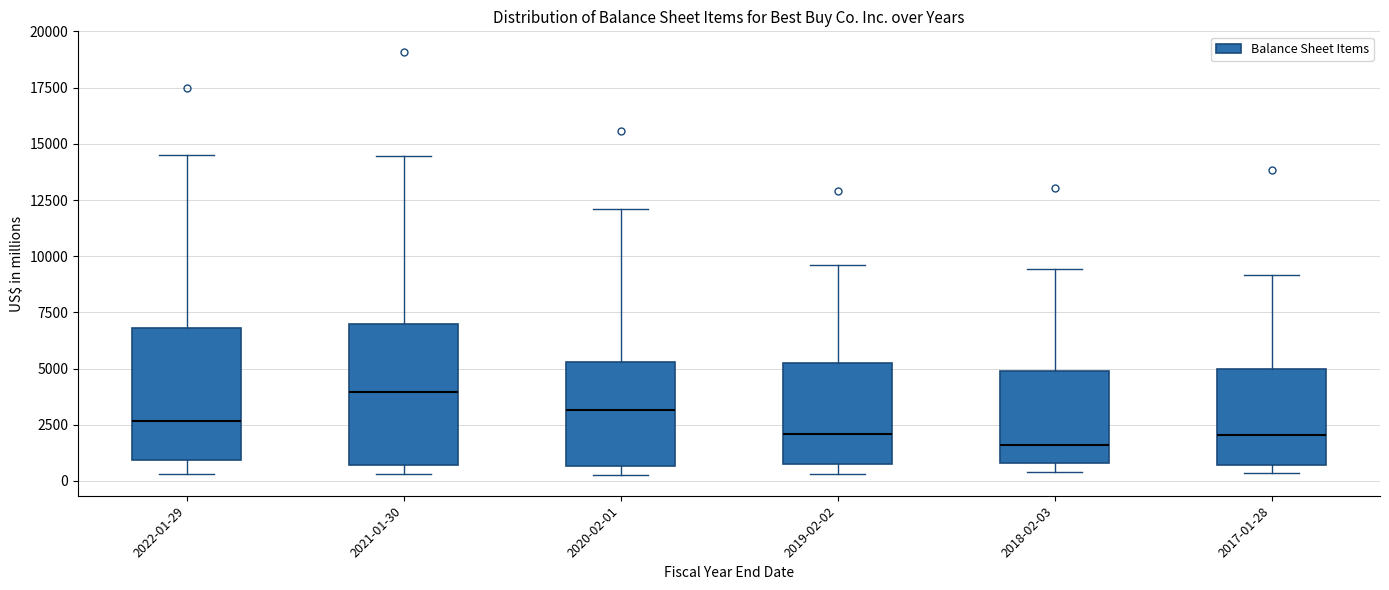

Reading left to right, transcribe this box plot: for each box, give where its median line is, the range the box spans, and where its two whiskers end, as read against the y-axis. The values are not printed on the chart, so give them approximately, as read against the axis.

2022-01-29: median 2500, box 1000 to 7000, whiskers 500 to 14500
2021-01-30: median 4000, box 500 to 7000, whiskers 500 (just below the box's lower edge) to 14500
2020-02-01: median 3000, box 500 to 5500, whiskers 500 (just below the box's lower edge) to 12000
2019-02-02: median 2000, box 1000 to 5500, whiskers 500 to 9500
2018-02-03: median 1500, box 1000 to 5000, whiskers 500 to 9500
2017-01-28: median 2000, box 500 to 5000, whiskers 500 (just below the box's lower edge) to 9000